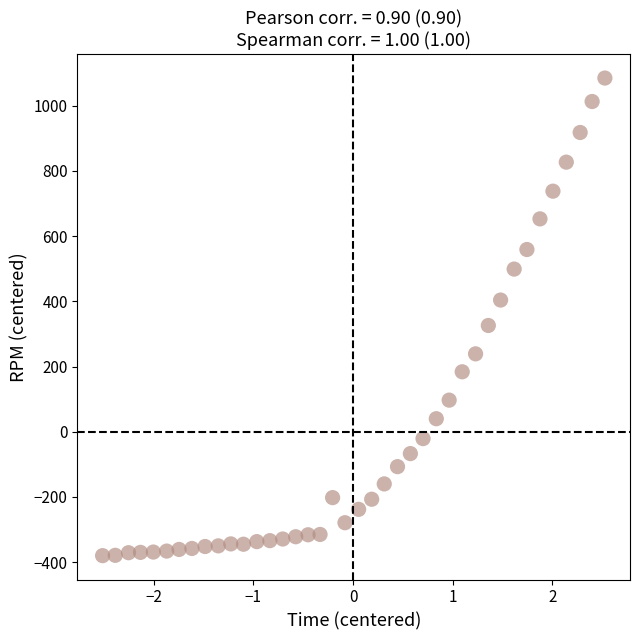

What is the range of X values (max minus min)?

5.0